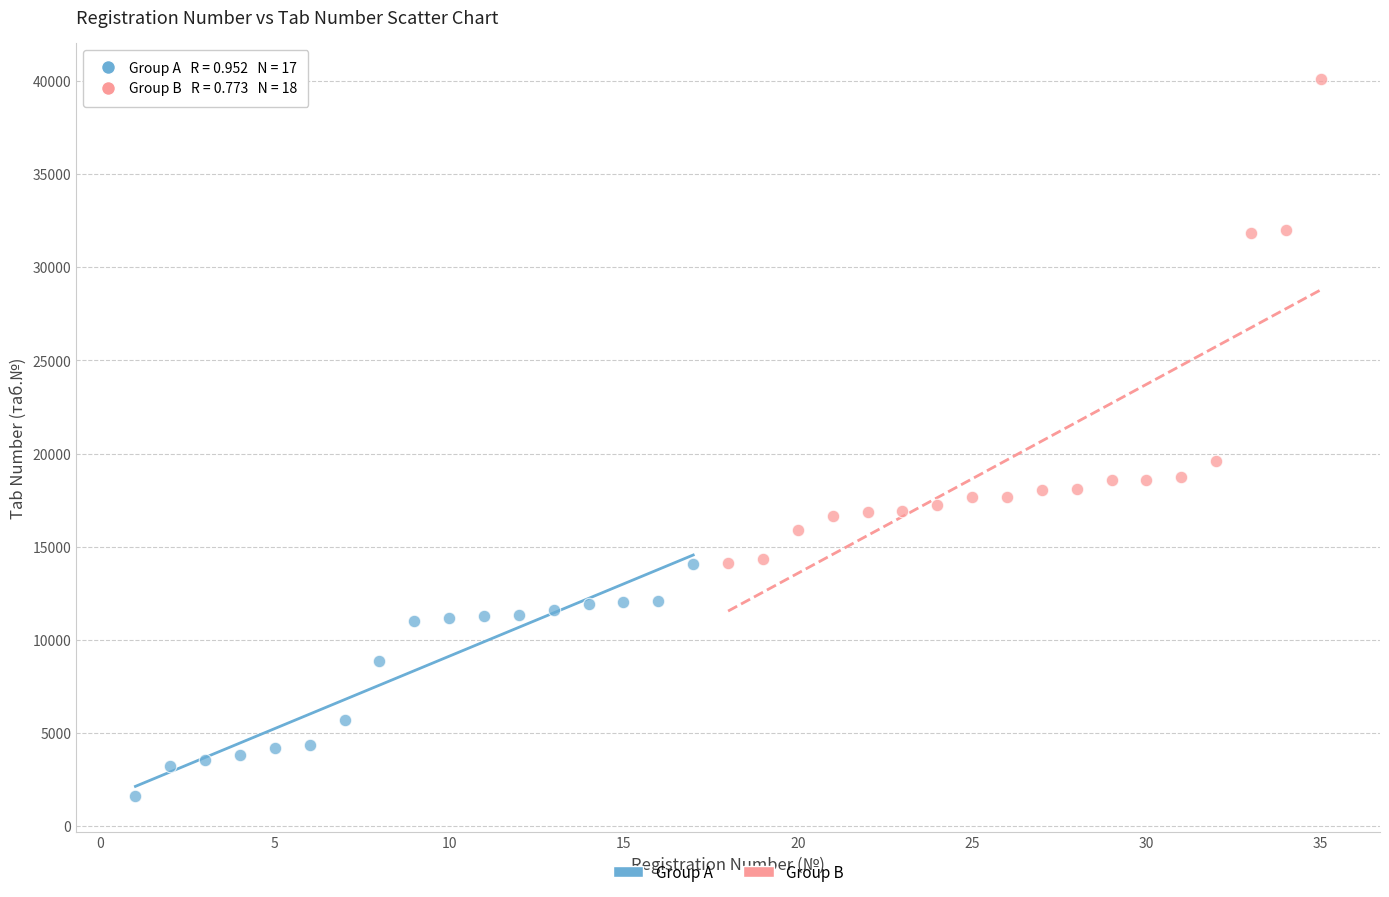

Which series contains the lowest Y value?

Group A